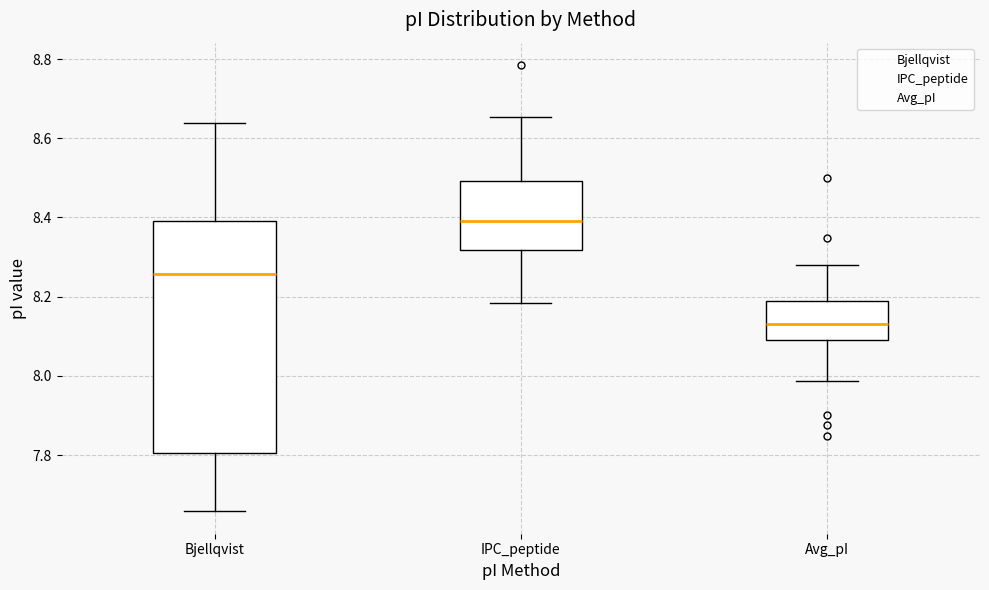

Which box's median line is the lowest?

Avg_pI